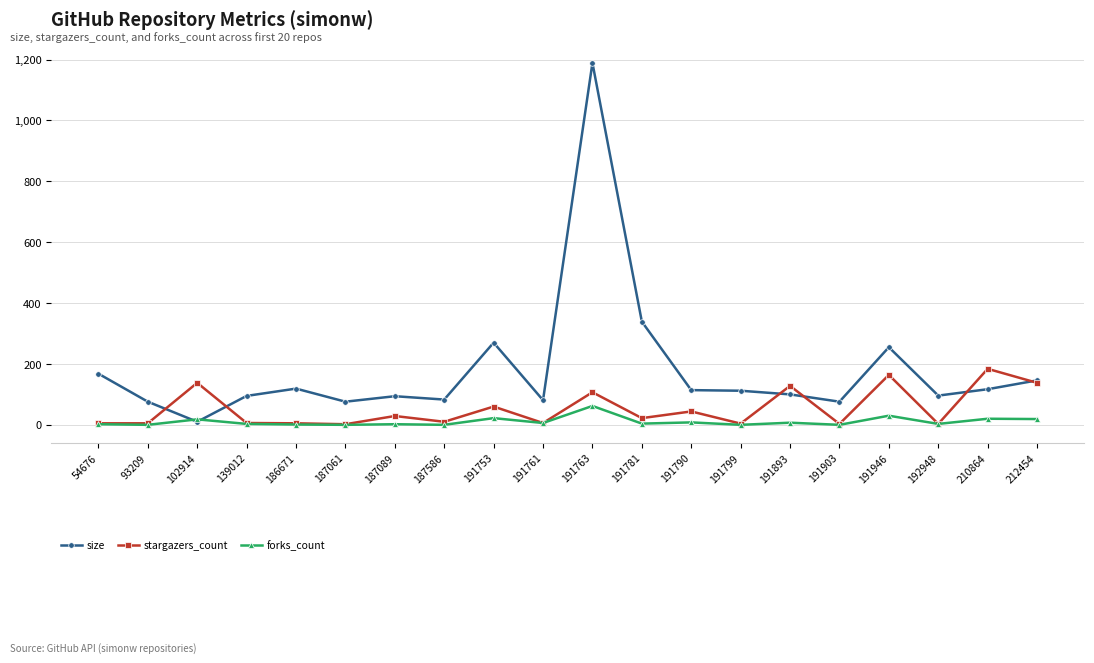

Rank the series by their average value, from lowest to highest.

forks_count, stargazers_count, size